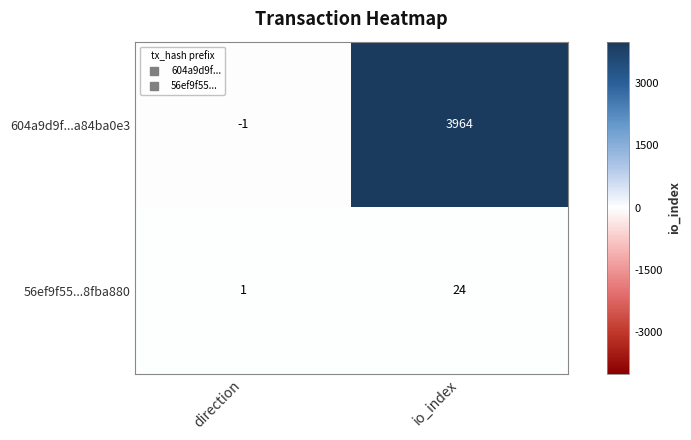

The value of 56ef9f55...8fba880 at io_index is 24. True or false?

True